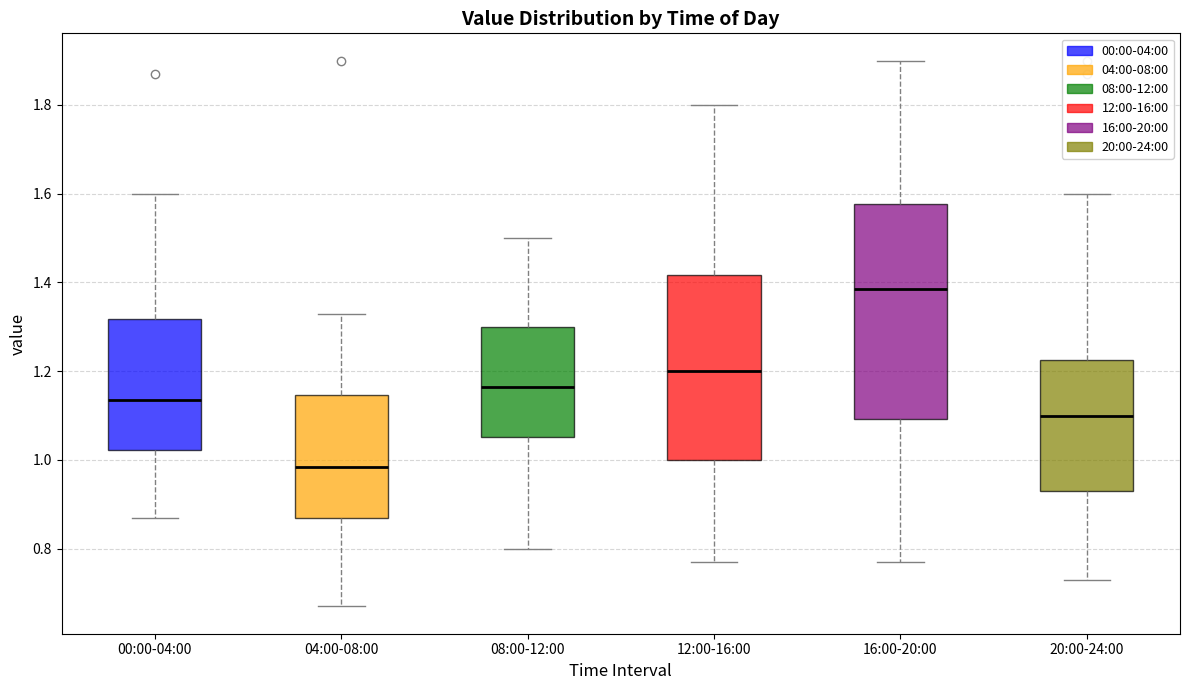

Where is the upper edge of the box for 12:00-16:00 on the y-axis? The values are not printed on the chart, so give them approximately, as read against the axis.

1.42